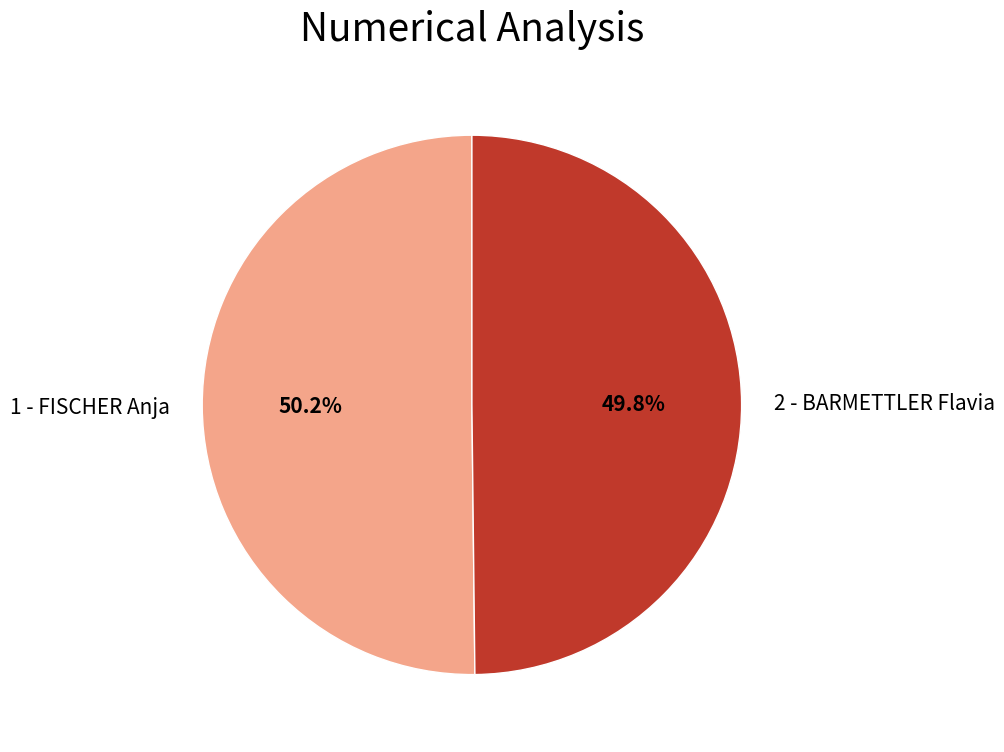

Count the number of slices in the pie.

2